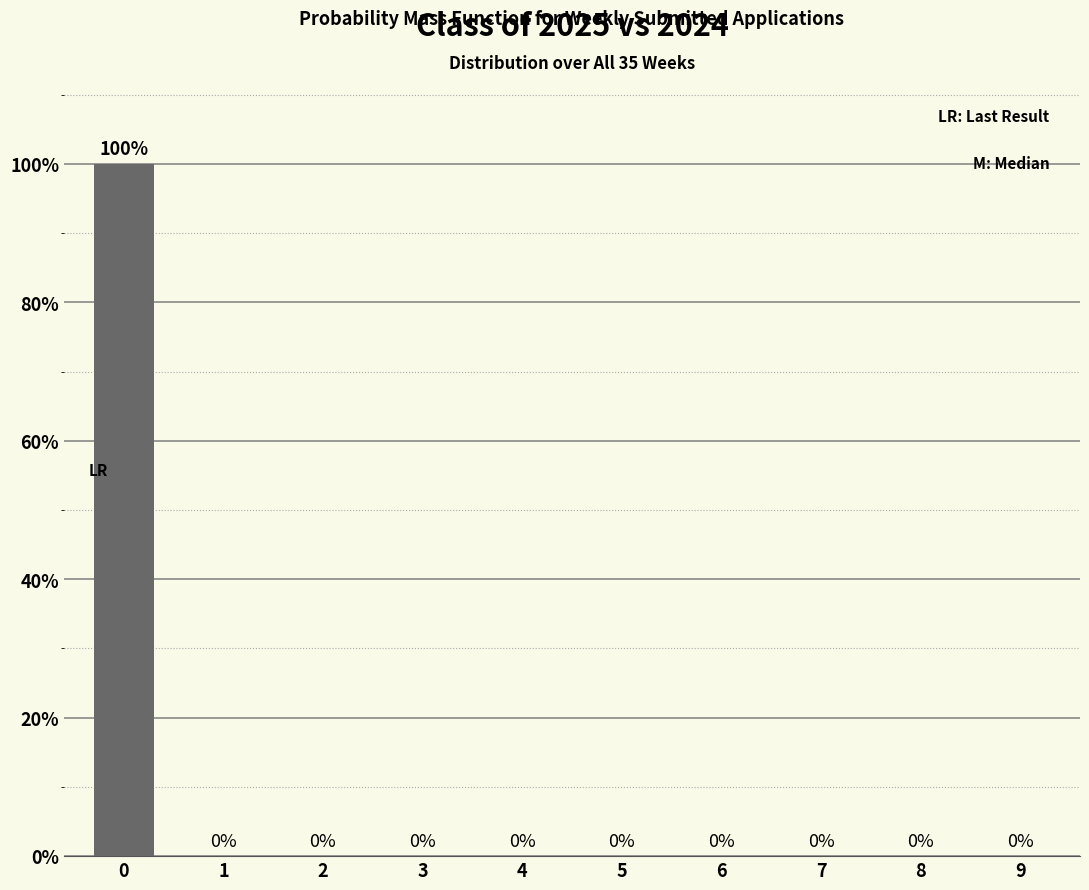

Reading right to left, what are all the values shown in this chart?

9=0	8=0	7=0	6=0	5=0	4=0	3=0	2=0	1=0	0=100